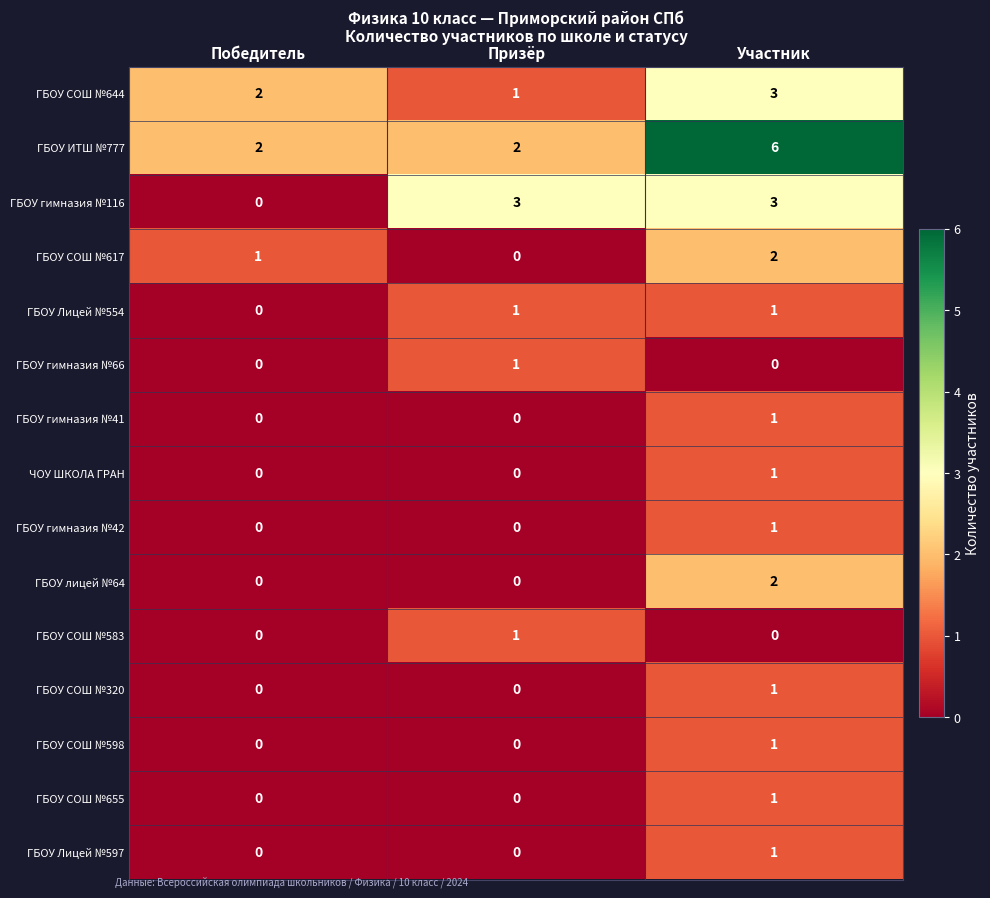

True or false: ГБОУ СОШ №655 has a value of 1 at Участник.

True